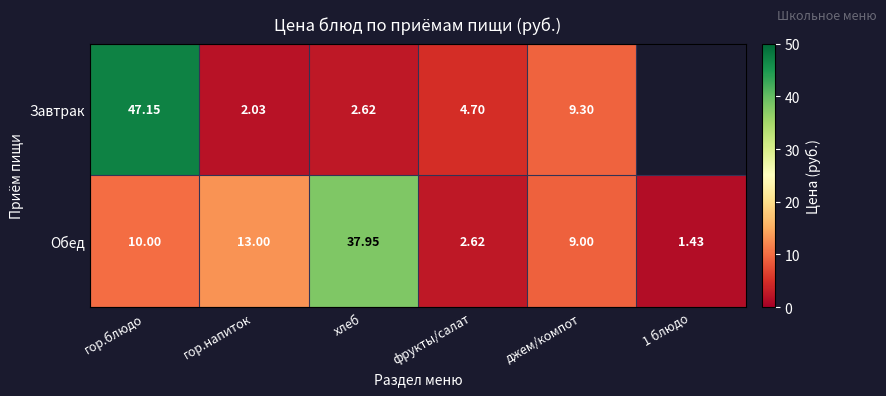

Which series changed the most between гор.блюдо and джем/компот?

Завтрак